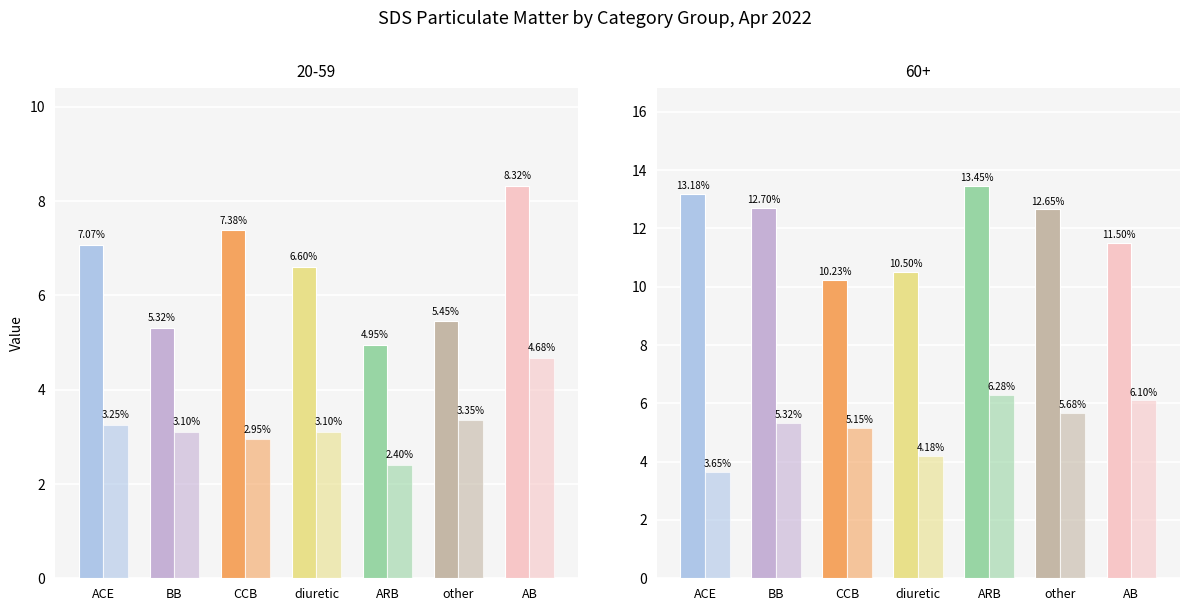

Rank the series by their maximum value, from lowest to highest.

SDS_P2, SDS_P1